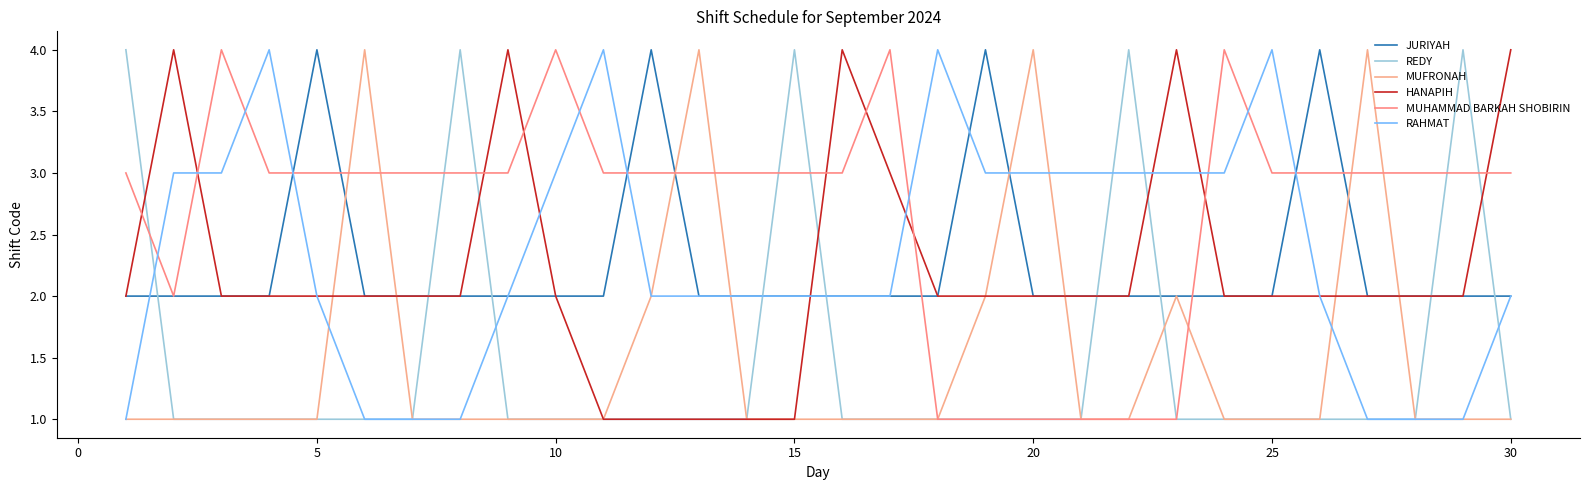

Does the chart display data point markers on the line(s)?

No